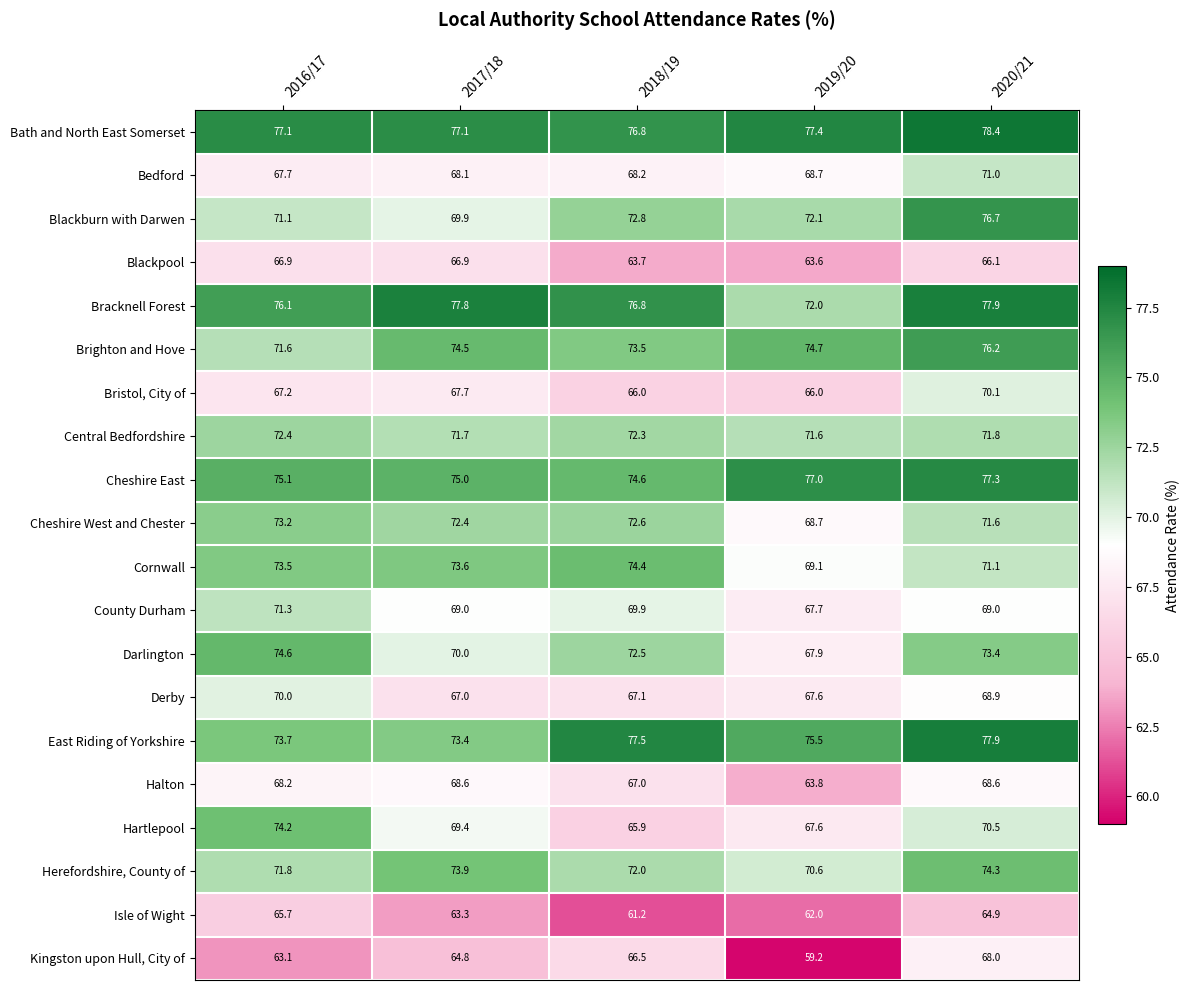

What is the total value across all series at 2016/17?

1424.5